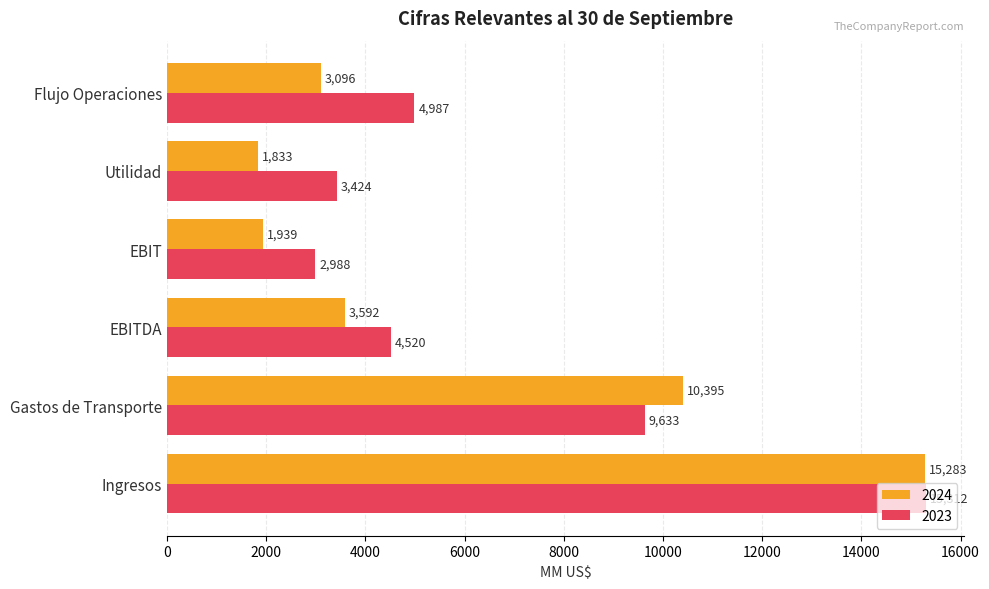

At which category is the sum across all series the highest?

Ingresos